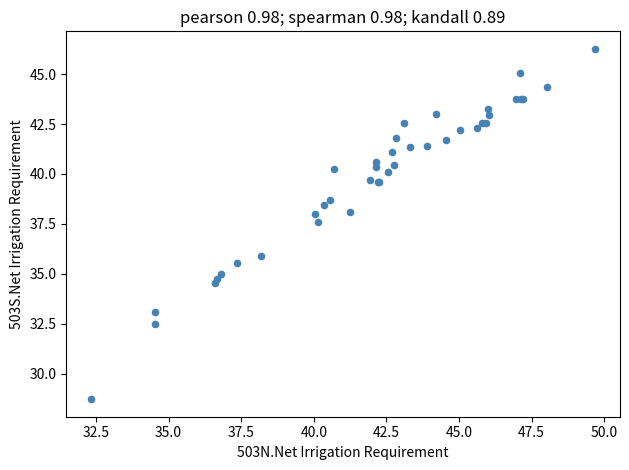

What Y value in the scatter plot is closest to 37?

37.6